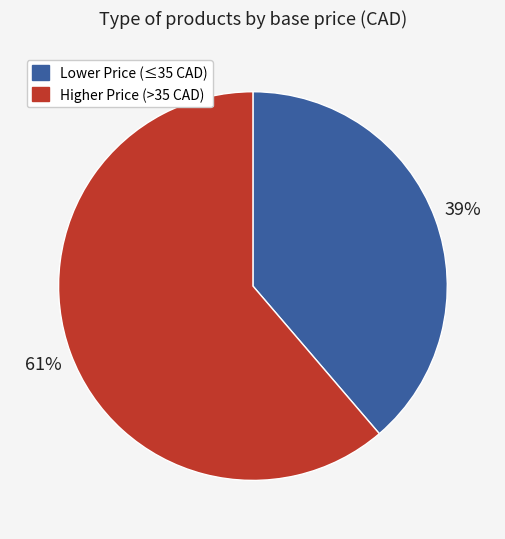

Is there a majority slice in this chart?

Yes